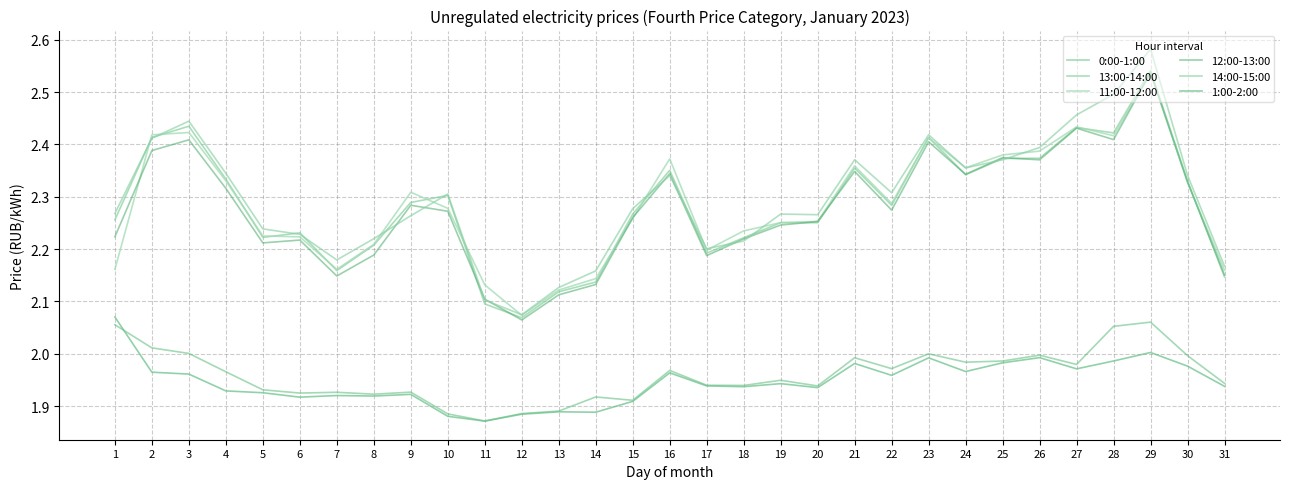

Reading left to right, extract all data points from this chart.

0:00-1:00: 2.1	2.0	2.0	2.0	1.9	1.9	1.9	1.9	1.9	1.9	1.9	1.9	1.9	1.9	1.9	2.0	1.9	1.9	1.9	1.9	2.0	2.0	2.0	2.0	2.0	2.0	2.0	2.1	2.1	2.0	1.9
13:00-14:00: 2.3	2.4	2.4	2.3	2.2	2.2	2.2	2.2	2.3	2.3	2.1	2.1	2.1	2.1	2.3	2.4	2.2	2.2	2.3	2.3	2.4	2.3	2.4	2.3	2.4	2.4	2.4	2.4	2.5	2.3	2.1
11:00-12:00: 2.2	2.4	2.4	2.3	2.2	2.2	2.2	2.2	2.3	2.3	2.1	2.1	2.1	2.1	2.3	2.4	2.2	2.2	2.3	2.3	2.4	2.3	2.4	2.4	2.4	2.4	2.4	2.4	2.5	2.3	2.2
12:00-13:00: 2.2	2.4	2.4	2.3	2.2	2.2	2.1	2.2	2.3	2.3	2.1	2.1	2.1	2.1	2.3	2.3	2.2	2.2	2.2	2.3	2.3	2.3	2.4	2.3	2.4	2.4	2.4	2.4	2.5	2.3	2.2
14:00-15:00: 2.3	2.4	2.4	2.3	2.2	2.2	2.2	2.2	2.3	2.3	2.1	2.1	2.1	2.2	2.3	2.3	2.2	2.2	2.3	2.3	2.4	2.3	2.4	2.4	2.4	2.4	2.5	2.5	2.6	2.3	2.2
1:00-2:00: 2.1	2.0	2.0	1.9	1.9	1.9	1.9	1.9	1.9	1.9	1.9	1.9	1.9	1.9	1.9	2.0	1.9	1.9	1.9	1.9	2.0	2.0	2.0	2.0	2.0	2.0	2.0	2.0	2.0	2.0	1.9